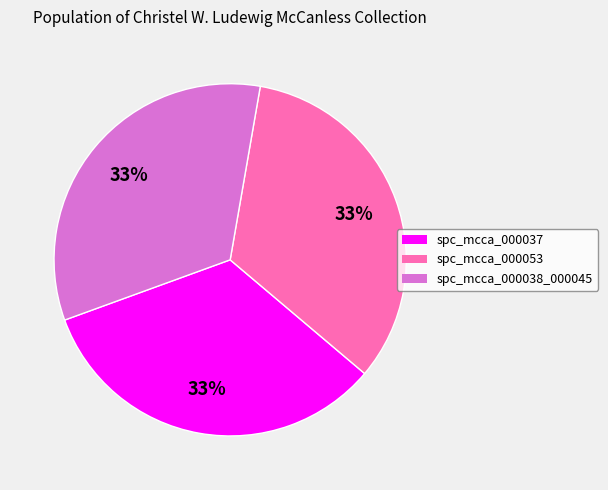

Is it true that spc_mcca_000053 is 42% of the pie?

False